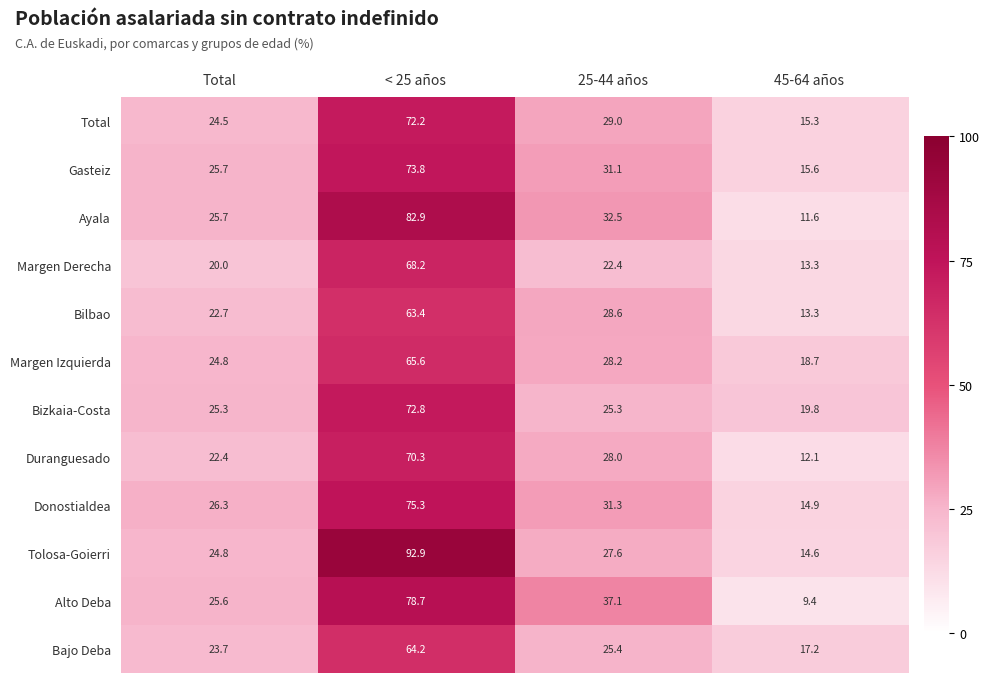

What is the difference between the maximum and minimum values in the Total series?

56.9